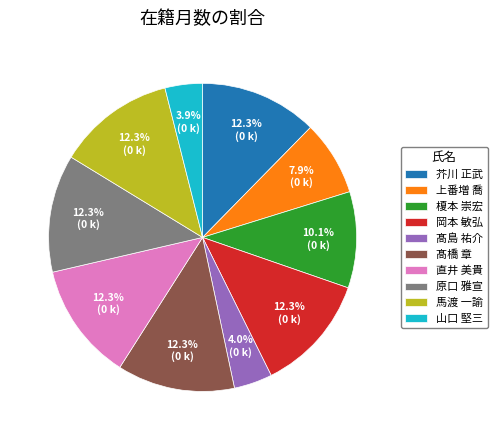

To the nearest percent, what percentage of the pie is 榎本 崇宏?

10%